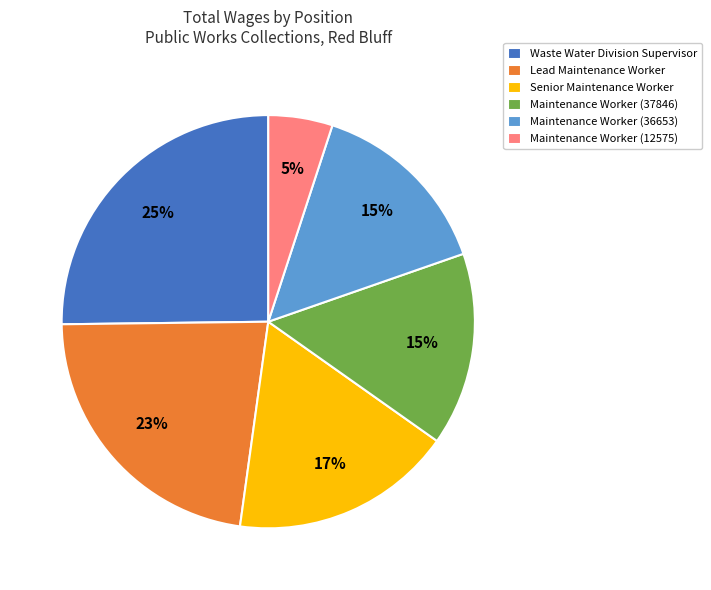

How many slices are in this pie chart?

6